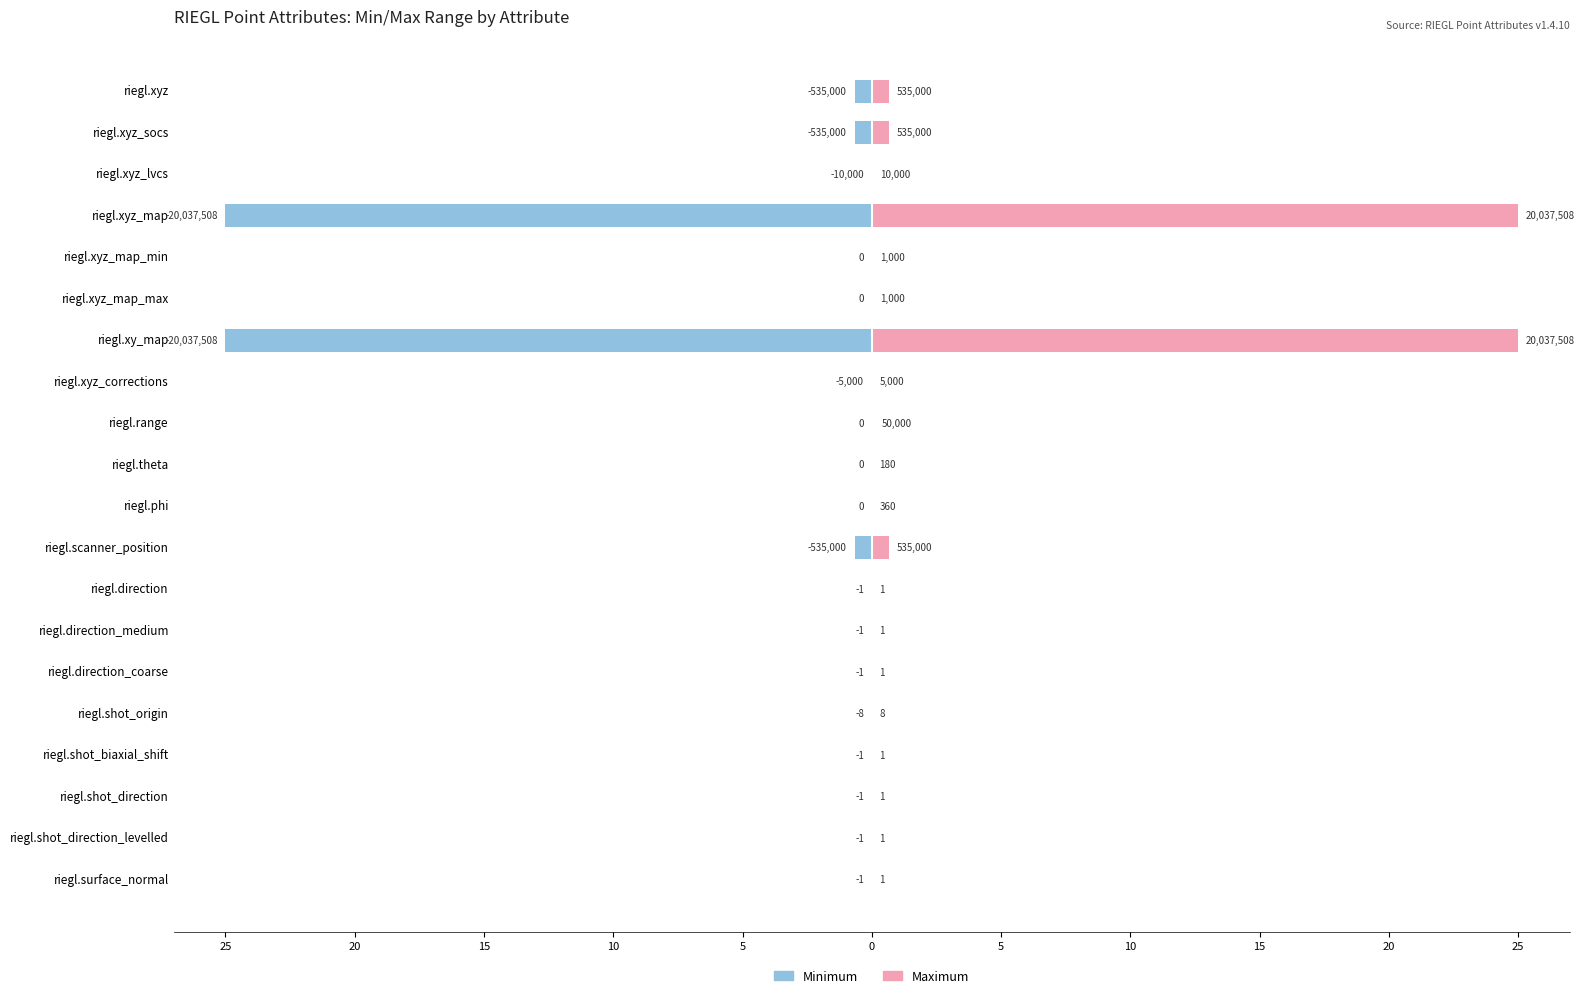

True or false: Minimum has a value of -0.0 at riegl.surface_normal.

True